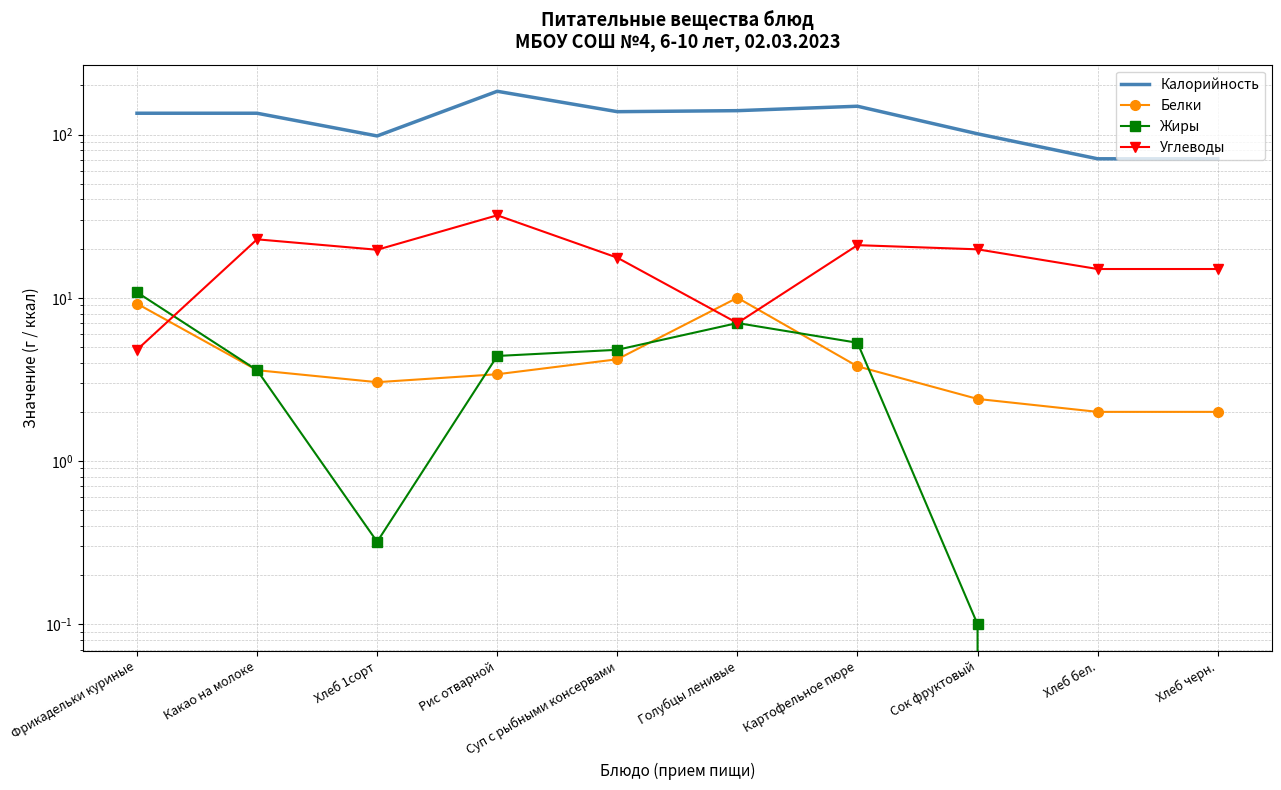

Is it true that Калорийность equals 263.7 at Картофельное пюре?

False